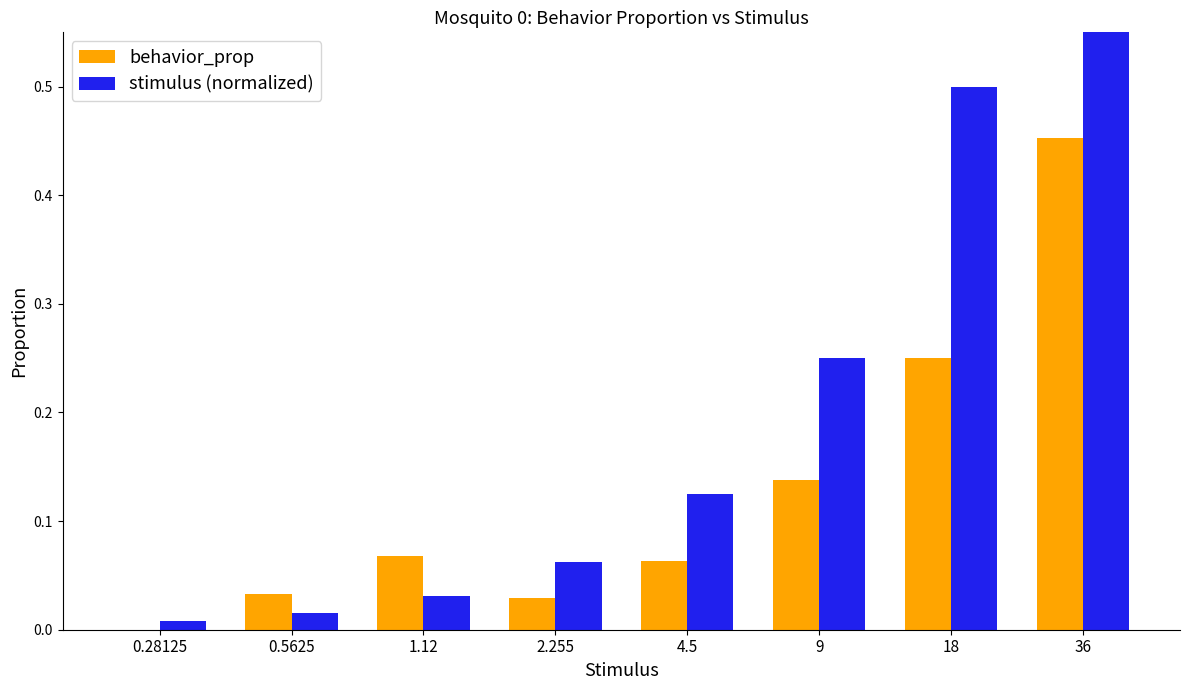

The value of stimulus (normalized) at 36 is 1.0. True or false?

True